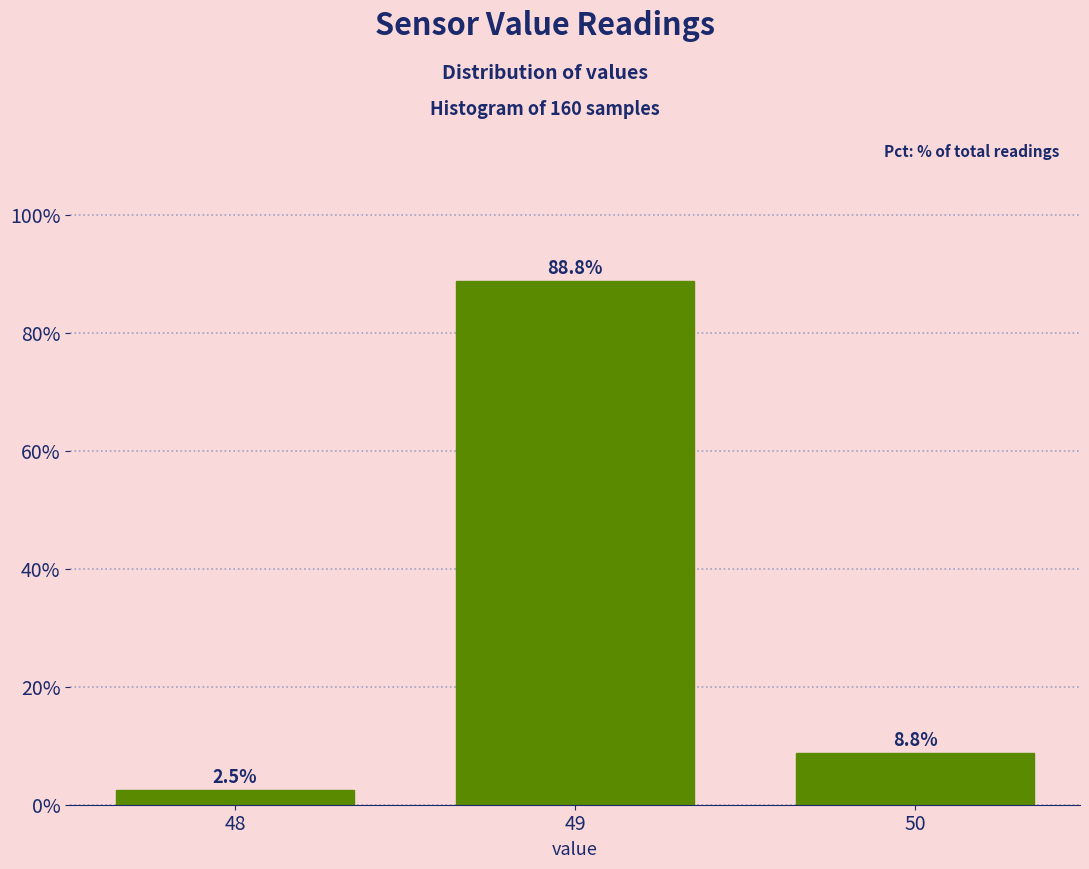

Reading left to right, transcribe all the data shown in this chart.

48=2.5	49=88.8	50=8.8